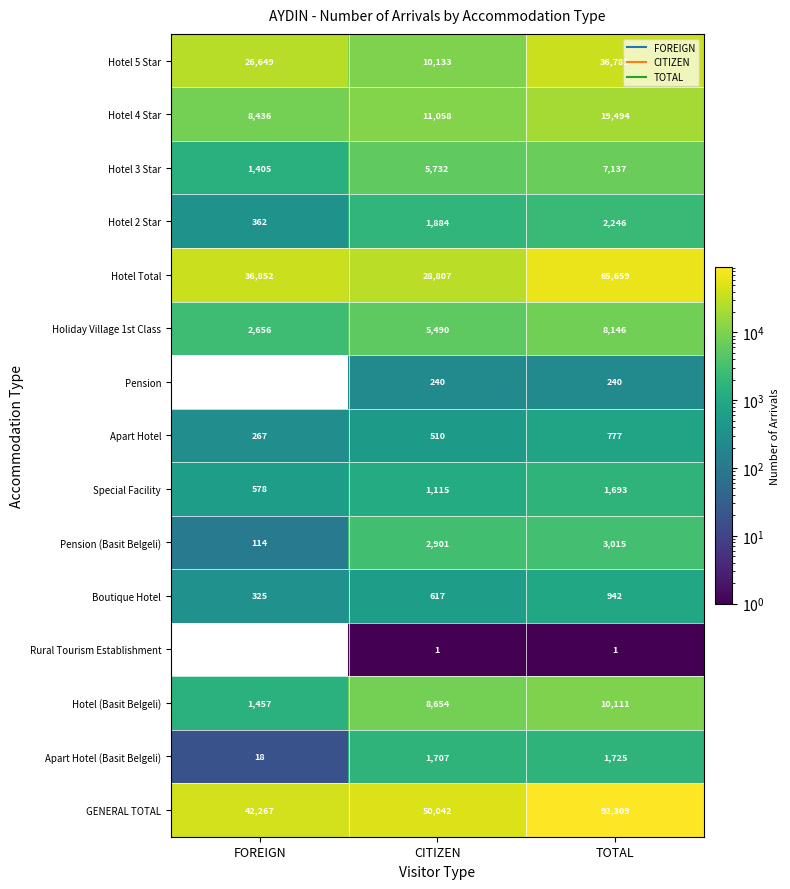

At which label does Pension (Basit Belgeli) reach its minimum?

FOREIGN